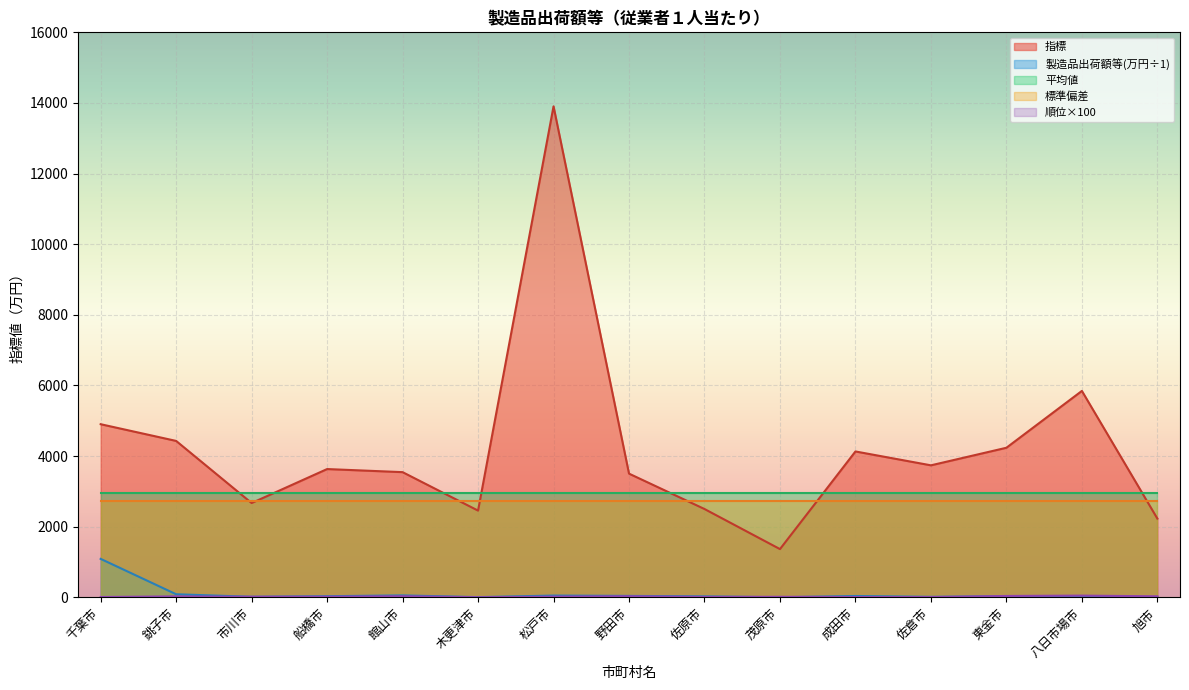

At how many categories does at least one series exceed 7342?

1